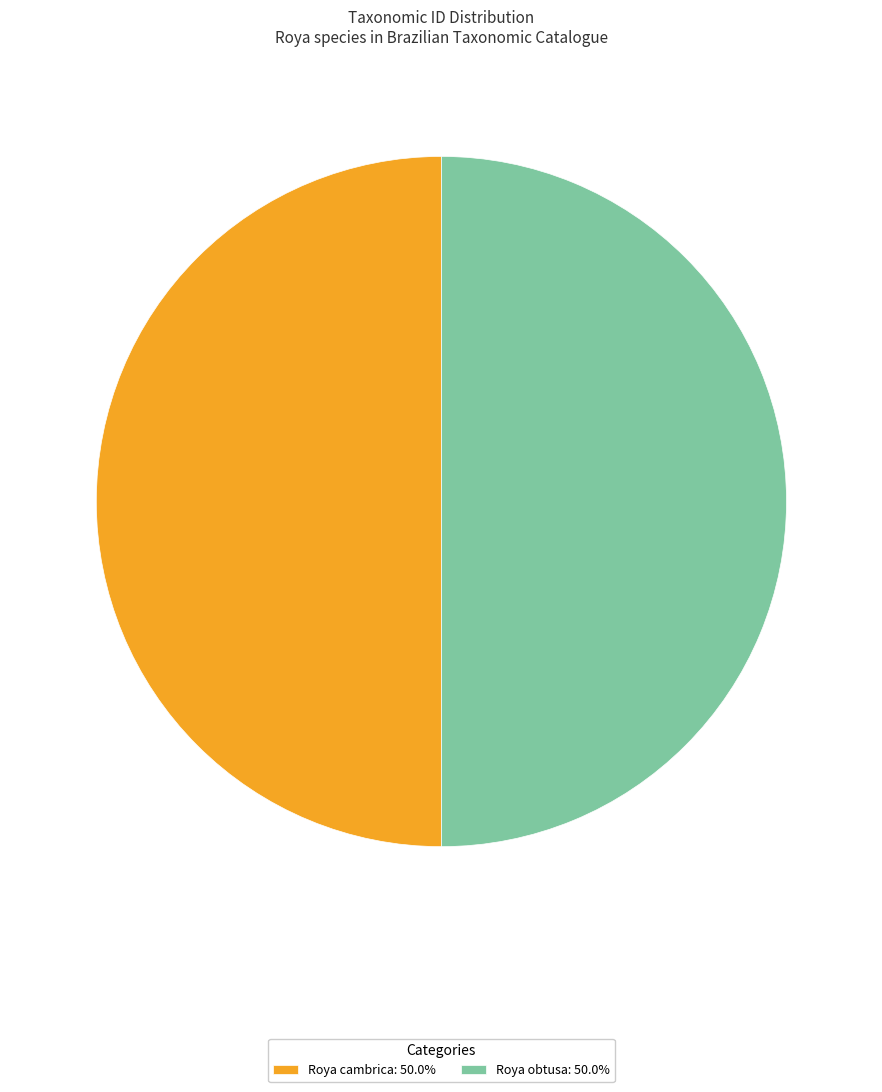

What is the ratio of the value at Roya obtusa: 50.0% to the value at Roya cambrica: 50.0%?

1.0